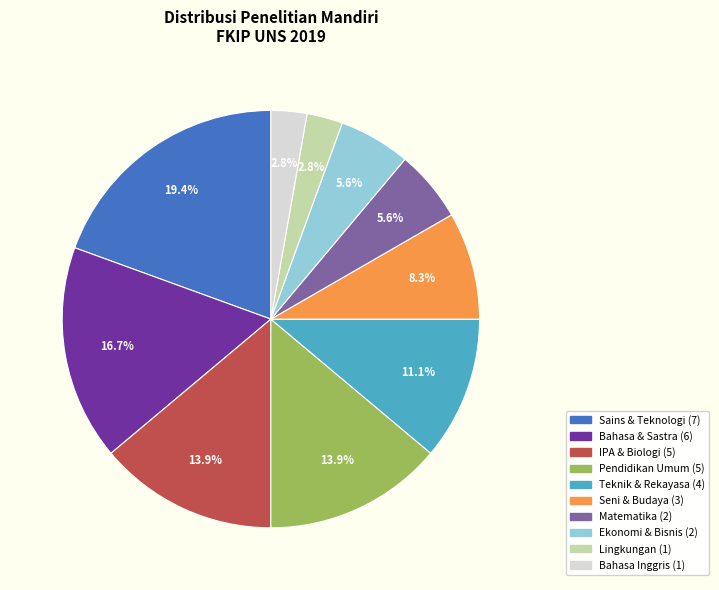

Count the number of slices in the pie.

10